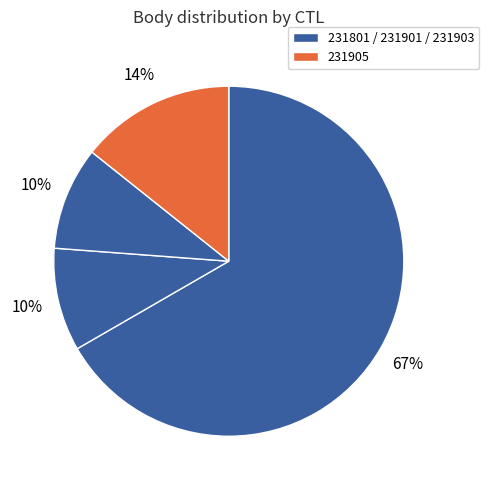

To the nearest percent, what is the difference between the largest and smallest slice percentages?

57%